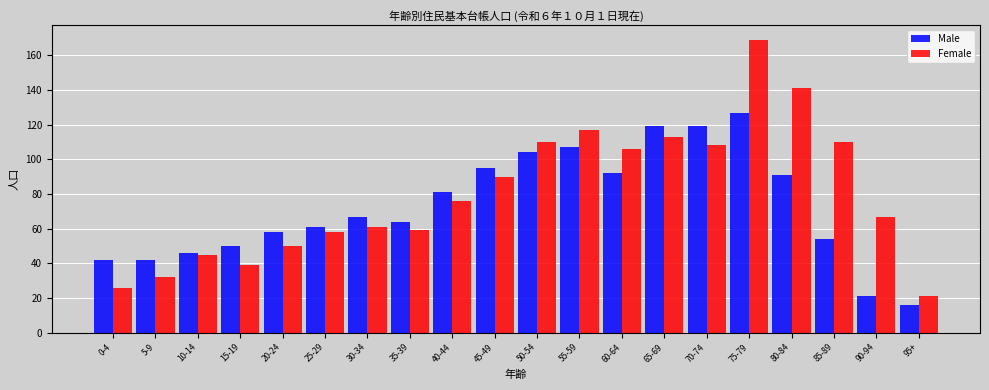

What is the value of the Female bar at the 15th from the left?

108